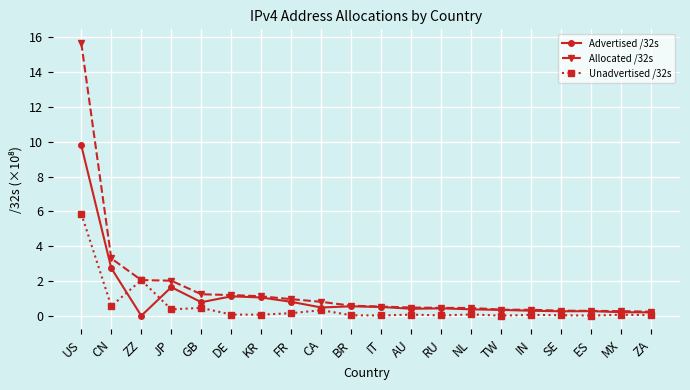

Rank the series by their maximum value, from lowest to highest.

Unadvertised /32s, Advertised /32s, Allocated /32s